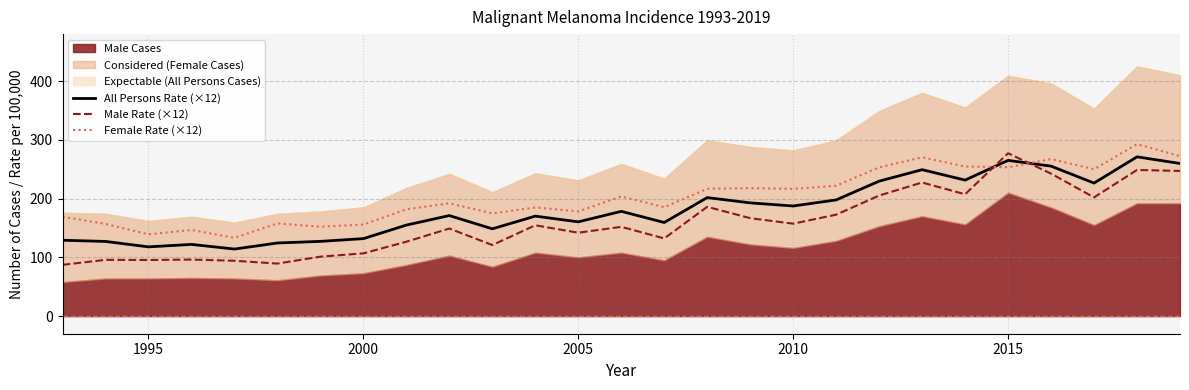

After their last crossing, which series has the higher values: Male Rate (×12) or All Persons Rate (×12)?

All Persons Rate (×12)